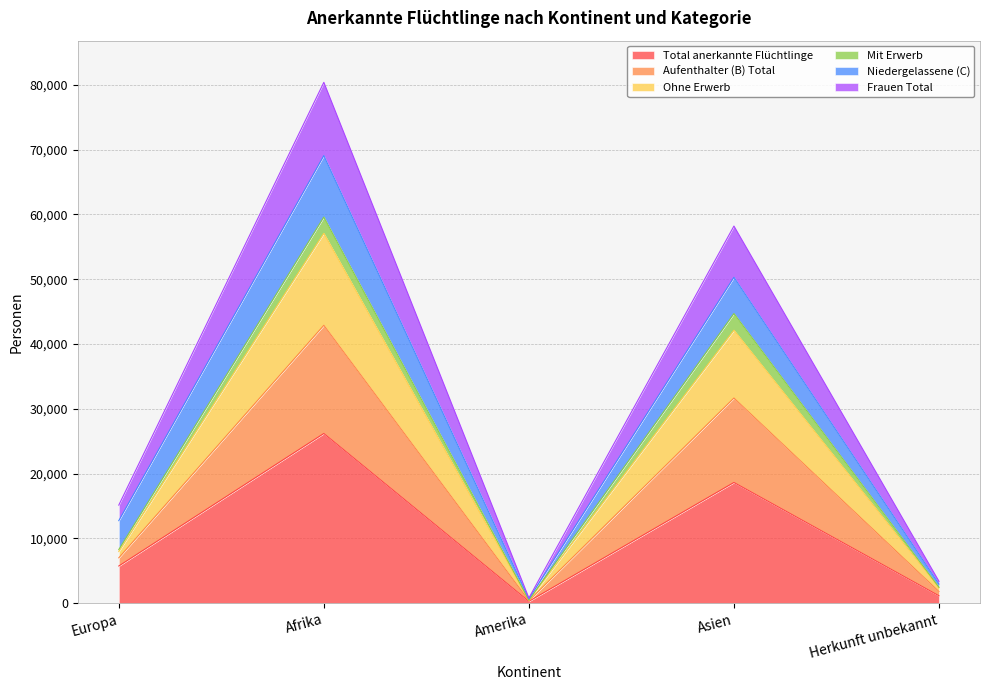

Does the chart have visible grid lines?

Yes